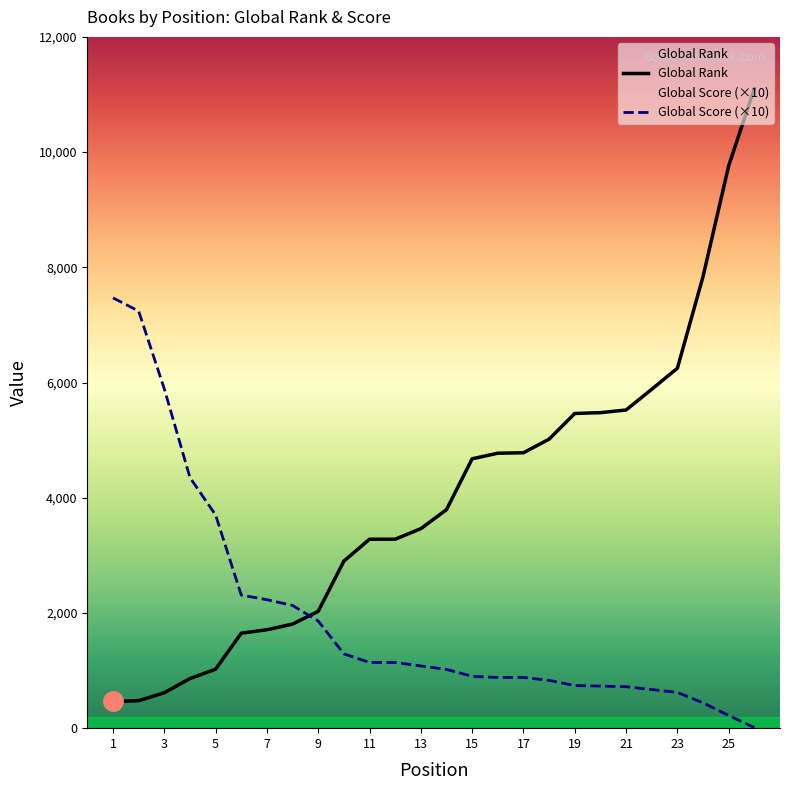

How many times do Global Score and Global Rank cross each other?

1